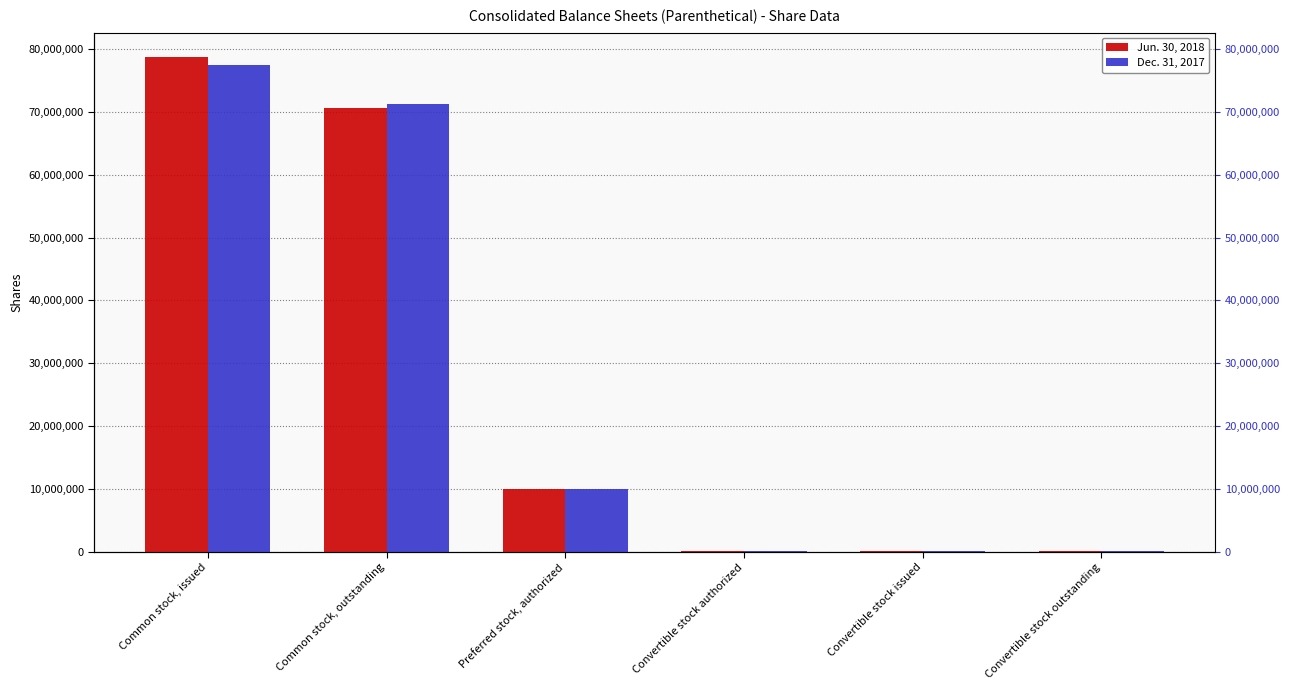

What is the label of the 6th bar from the right?

Common stock, issued